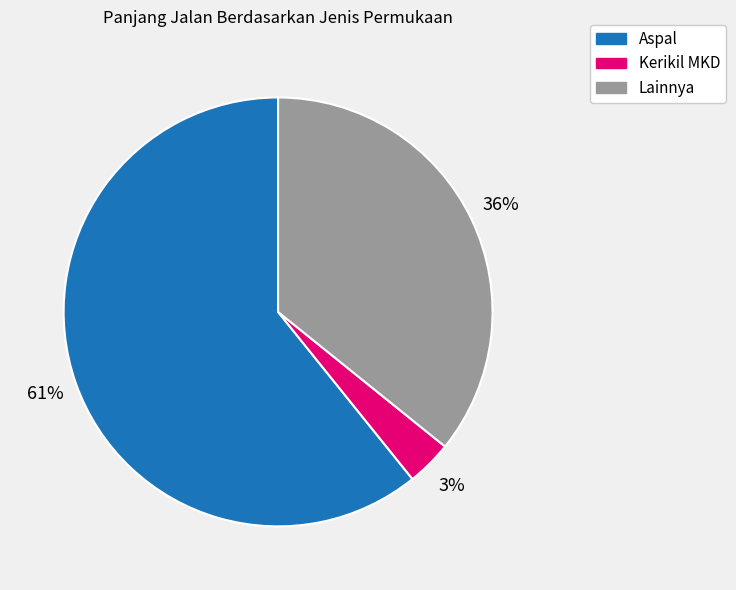

What is the majority slice?

Aspal